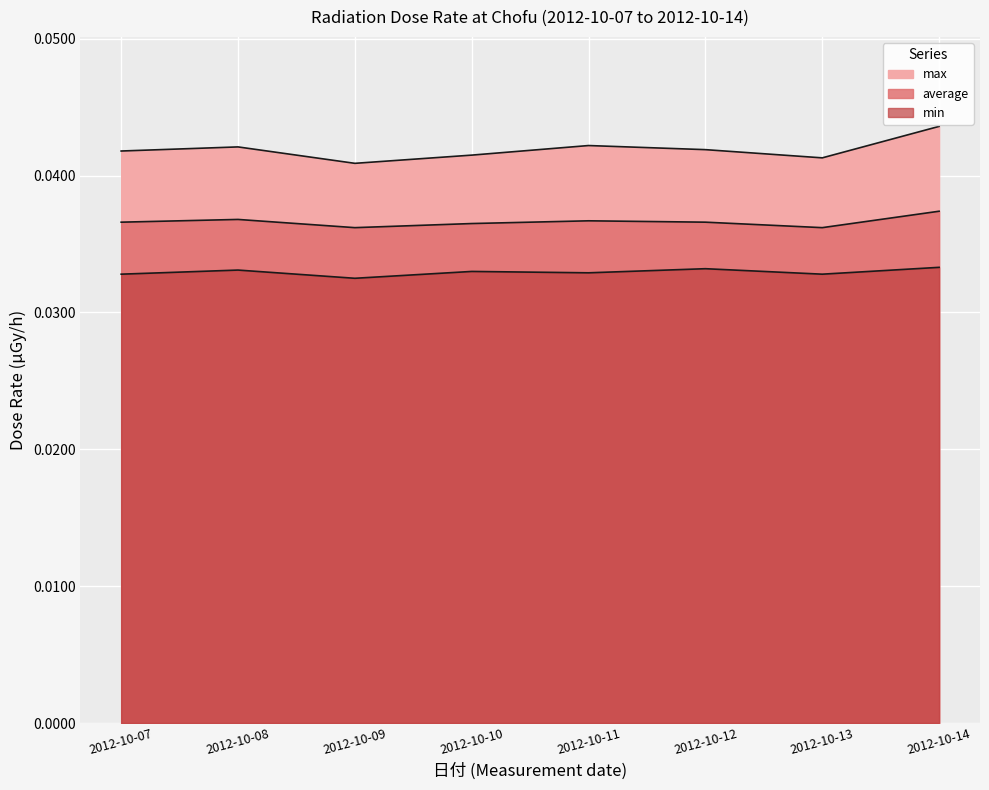

Which has a higher value, 2012-10-14 or 2012-10-09?

2012-10-14